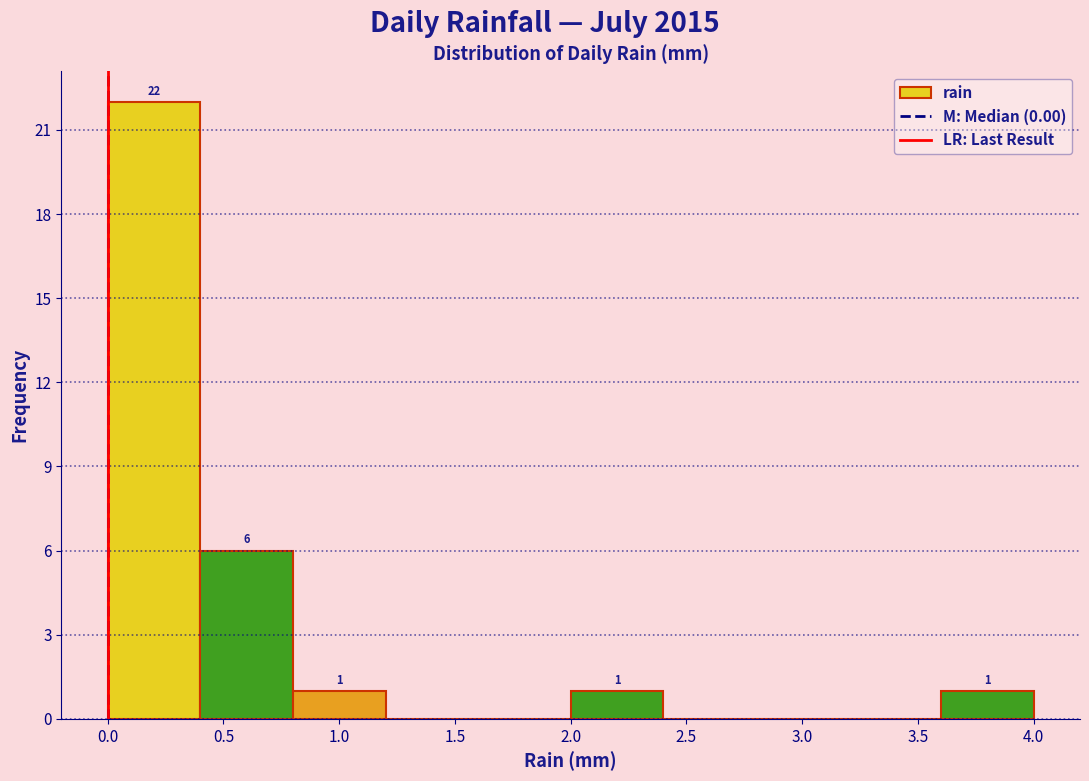

Over which range of the x-axis is the bar tallest?

0.0 to 0.4